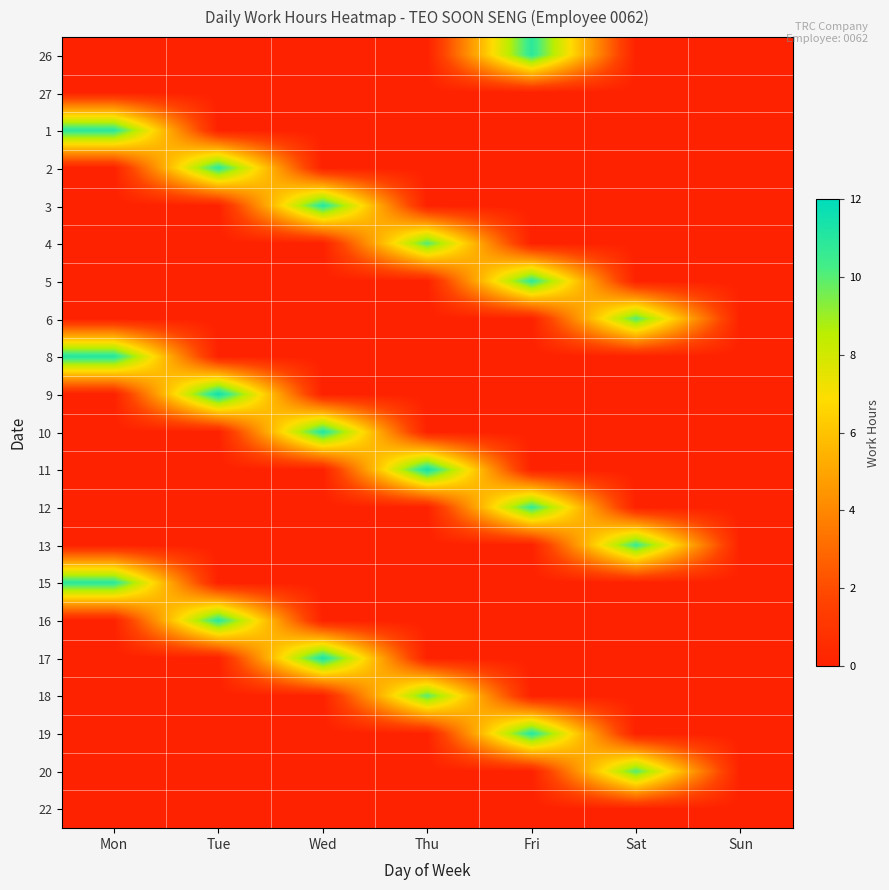

At how many categories does at least one series exceed 5?

6